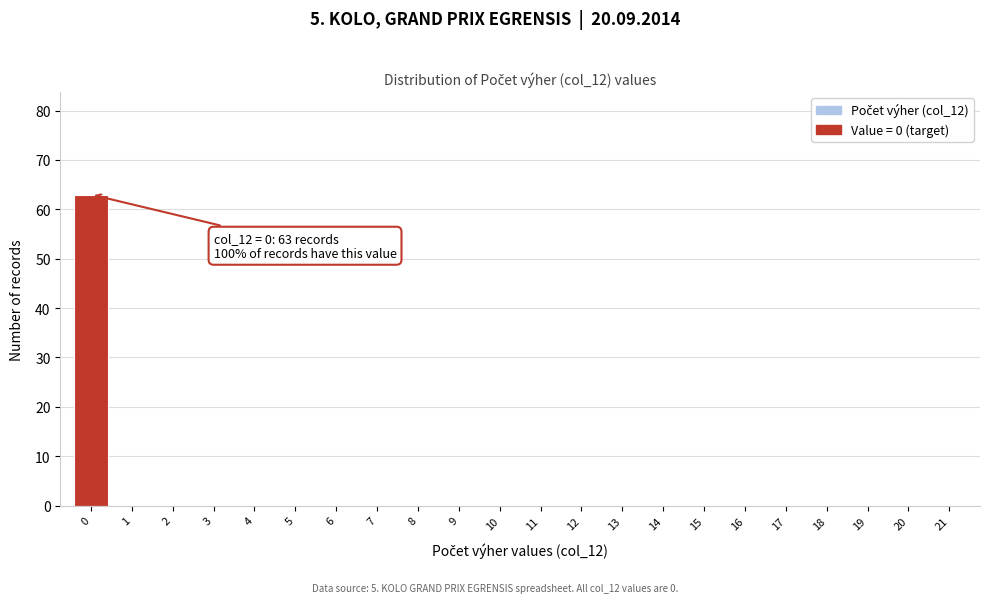

Over which range of the x-axis is the bar tallest?

-0.5 to 0.5